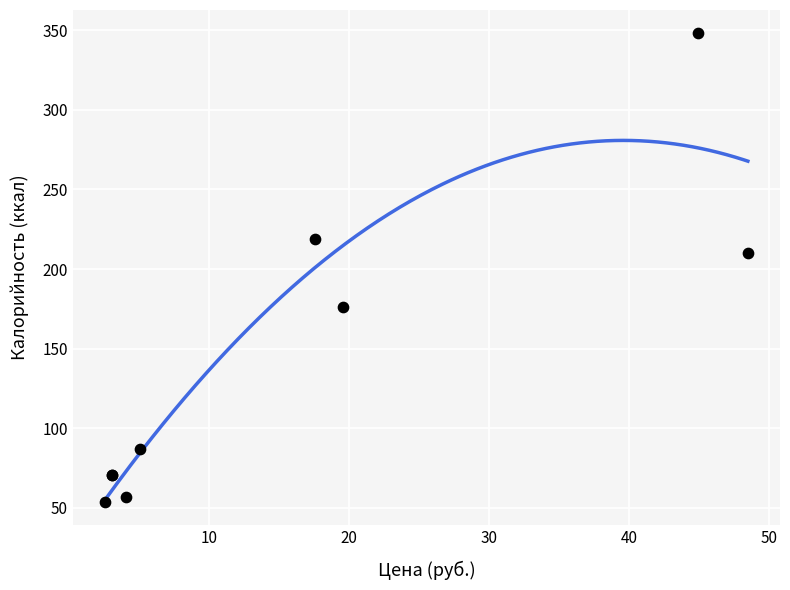

What Y value in the scatter plot is closest to 201?

210